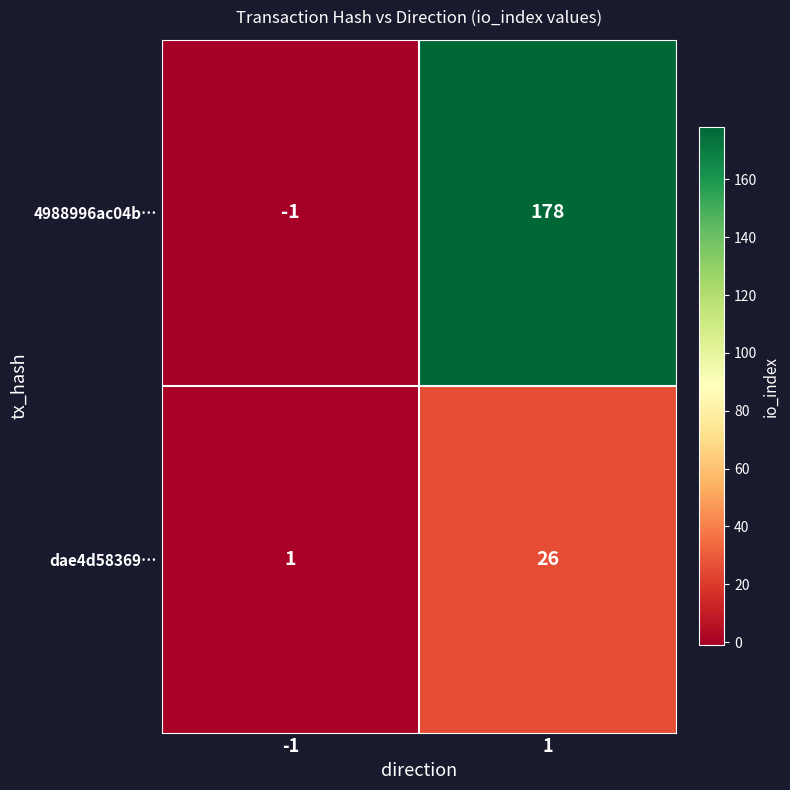

What value does the dae4d58369… series have at 1, to the nearest 5?

25